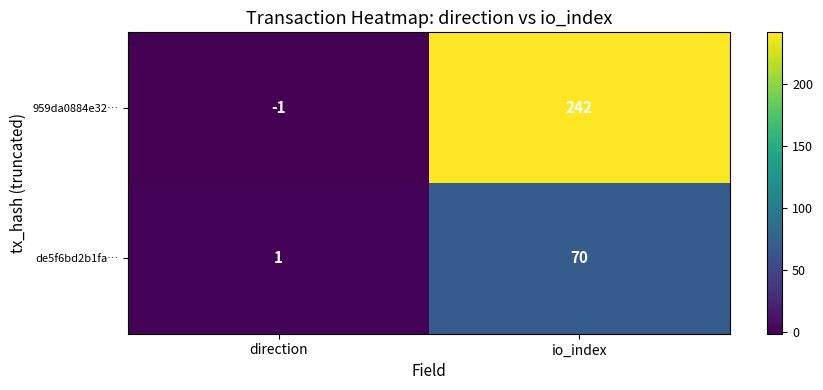

At which label does de5f6bd2b1fa… reach its peak?

io_index